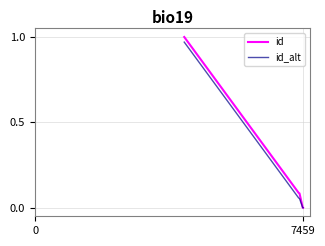

Which series has the largest range (max minus min)?

id